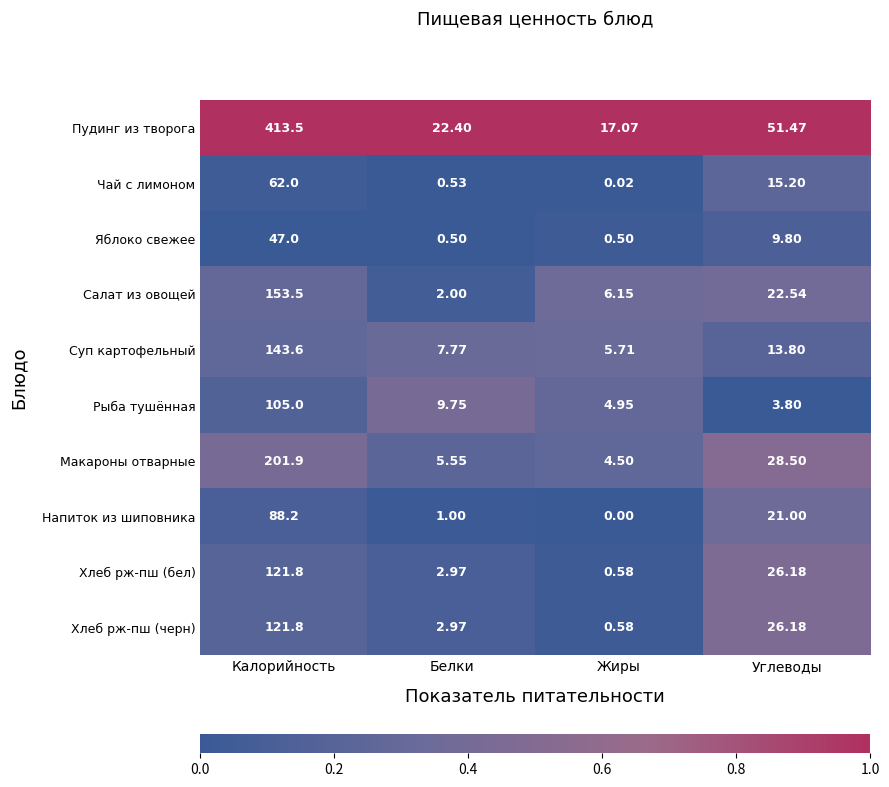

At which category does the chart reach its minimum across all series?

Жиры